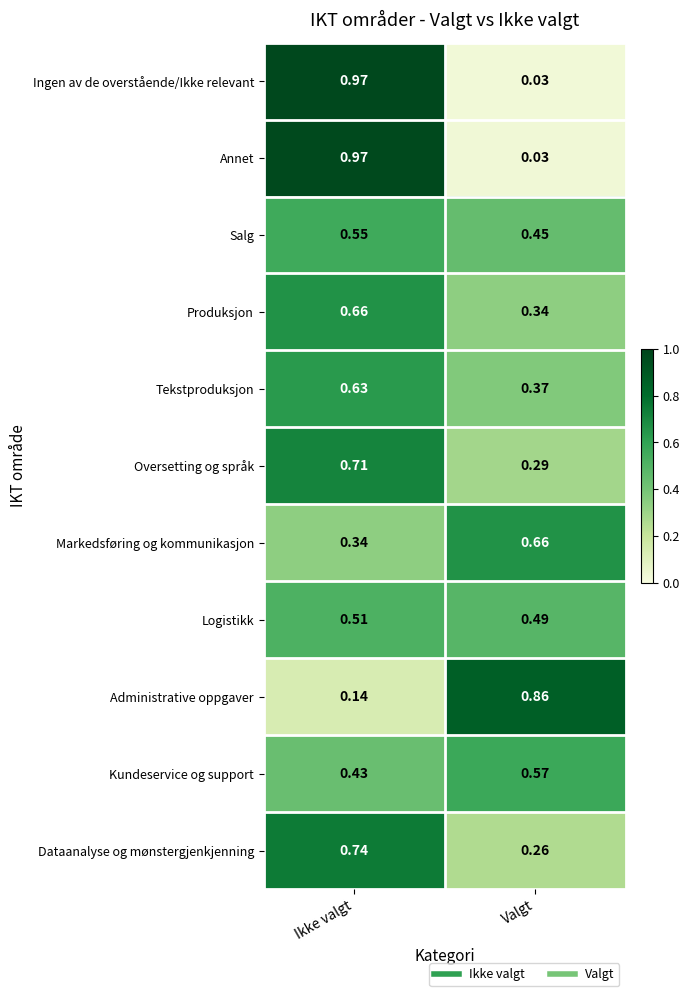

Which category has the lowest value in the Markedsføring og kommunikasjon series?

Ikke valgt